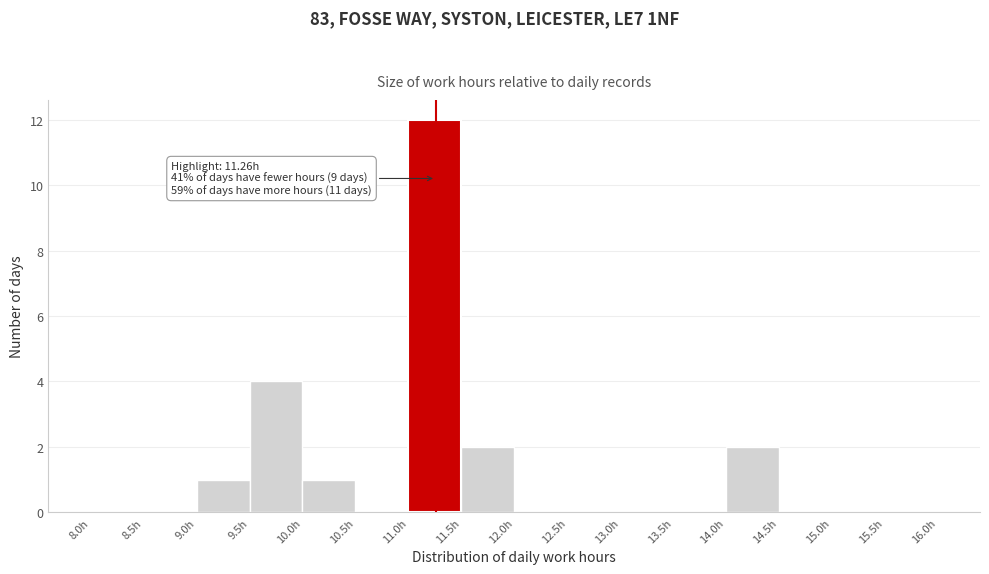

Over which range of the x-axis is the bar tallest?

11.0 to 11.5